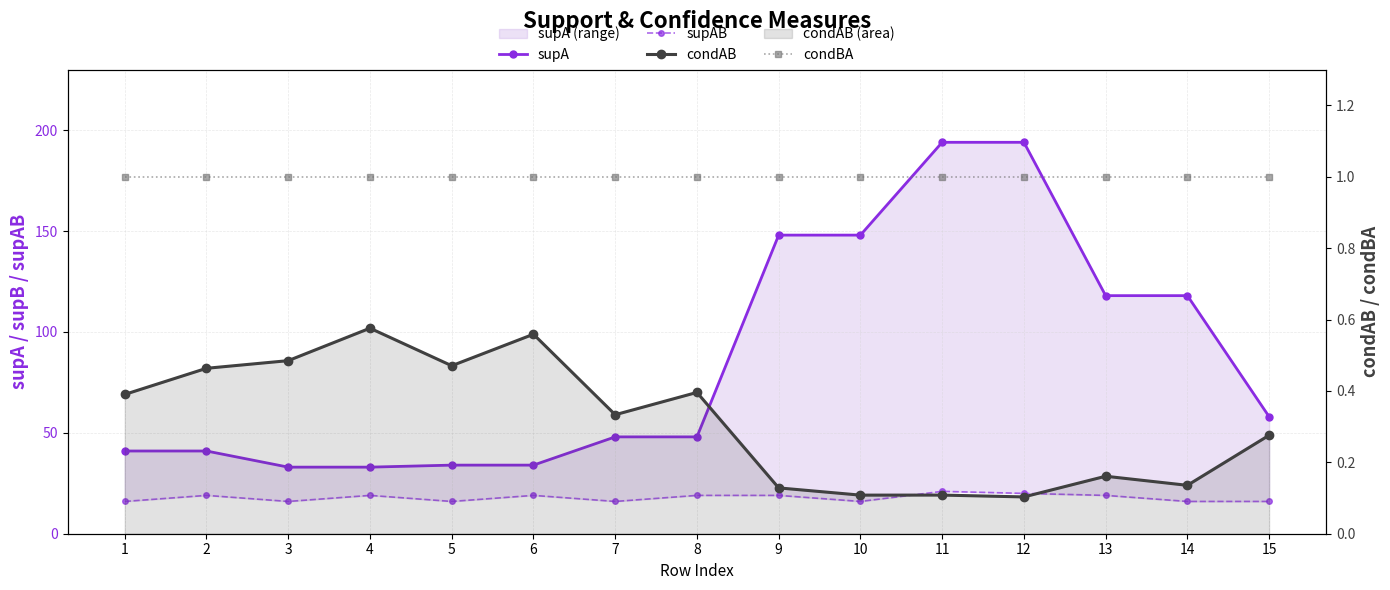

Where is the first local minimum for supAB?

3